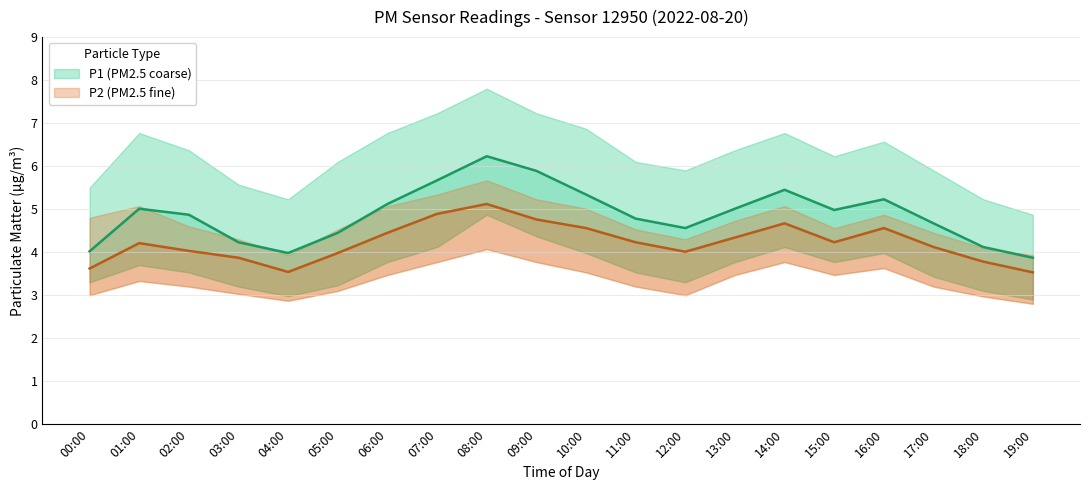

Does the chart display data point markers on the line(s)?

No